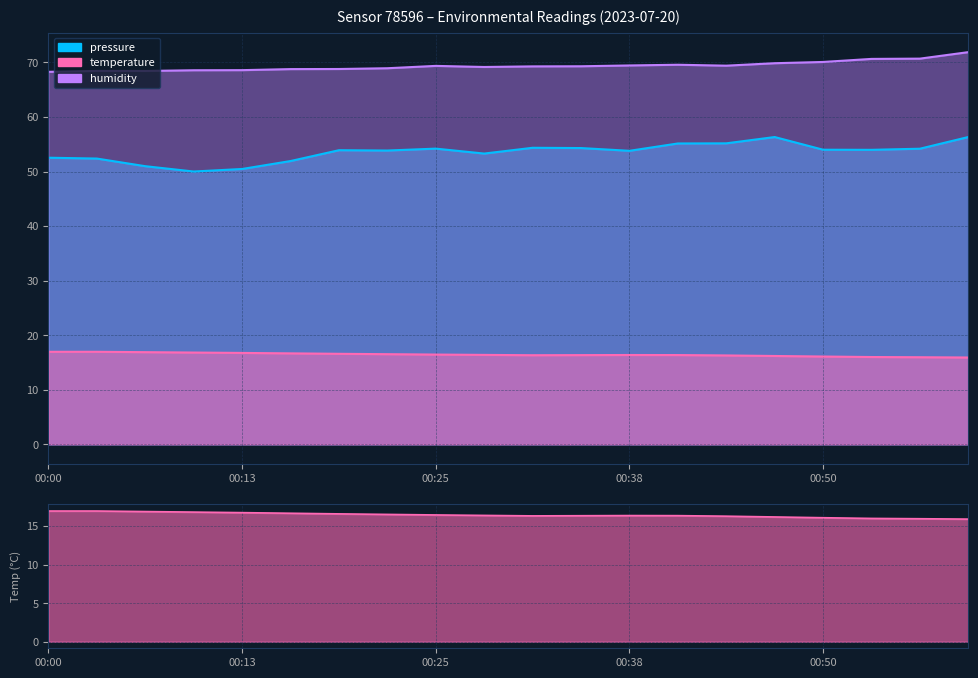

Rank the series at 00:38 from lowest to highest value.

temperature, pressure, humidity